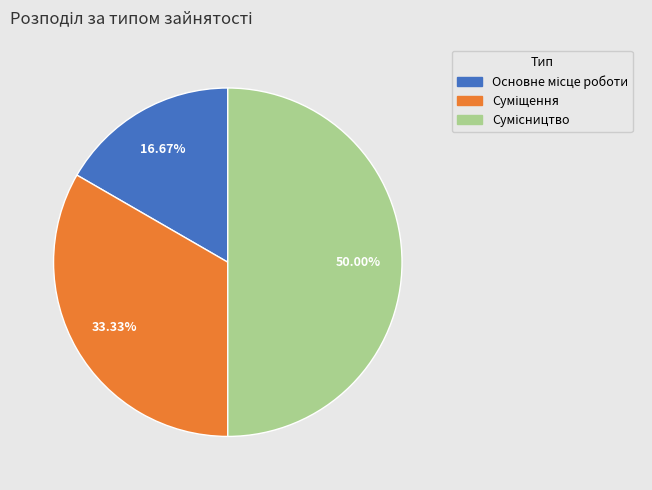

How many slices are in this pie chart?

3